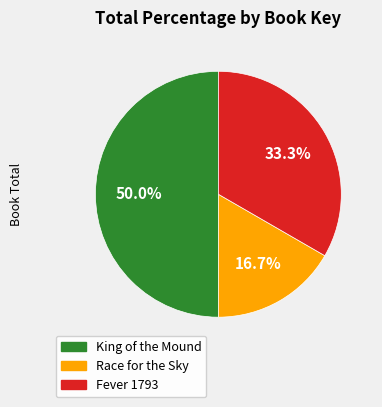

To the nearest percent, what is the average slice percentage?

33%